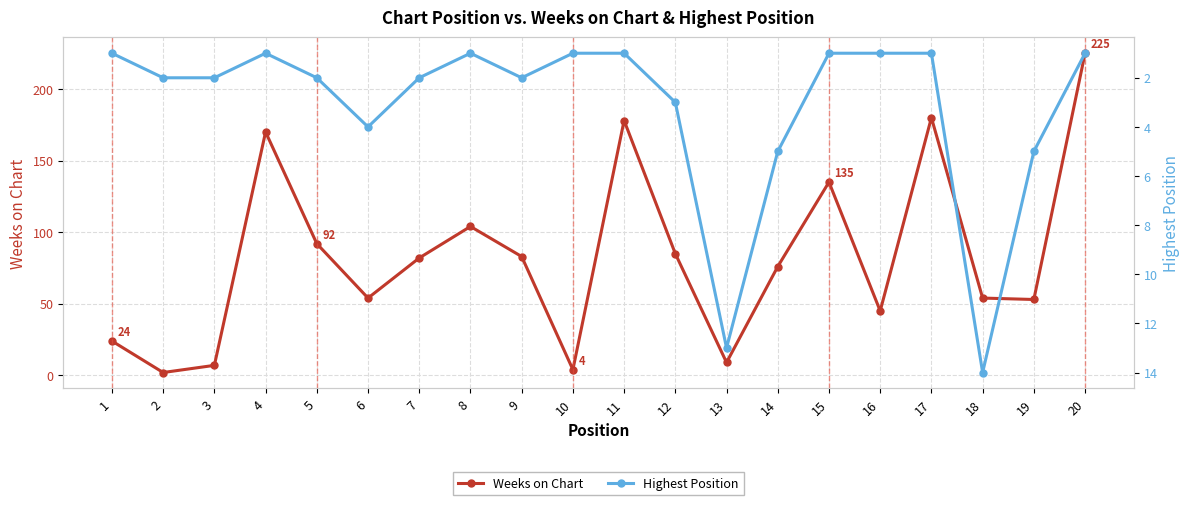

Which series has the largest total across all categories?

Weeks on Chart